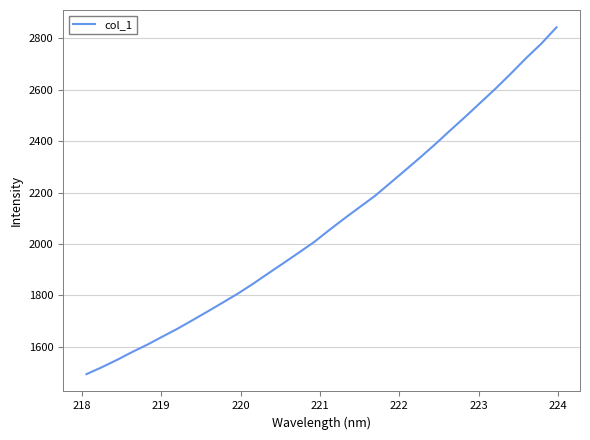

What is the difference between the maximum and minimum values?

1347.8